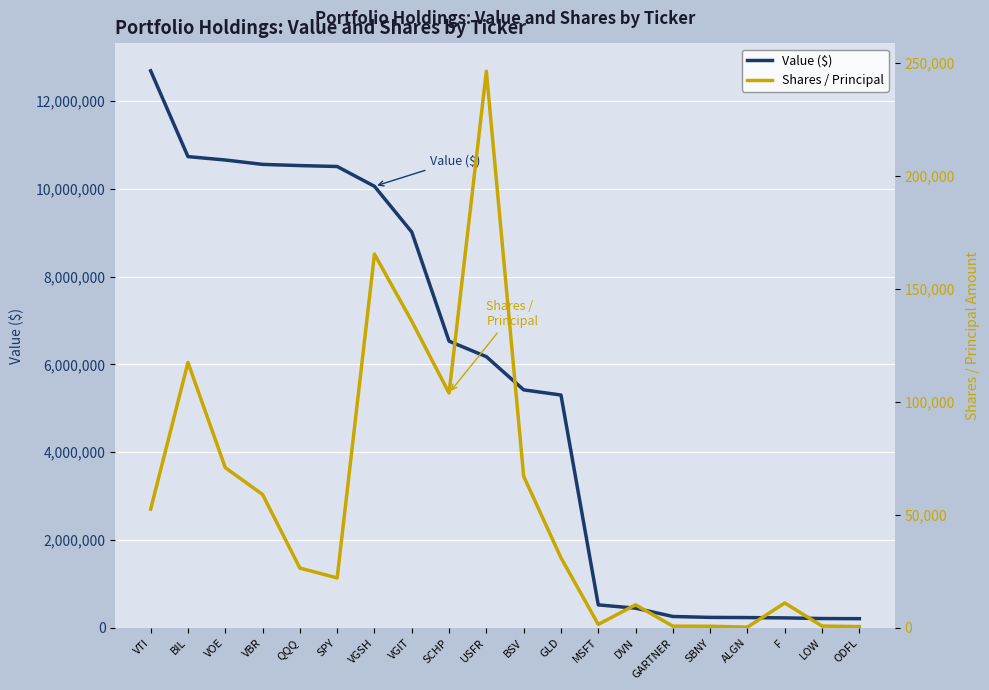

How many lines are shown in the chart?

2